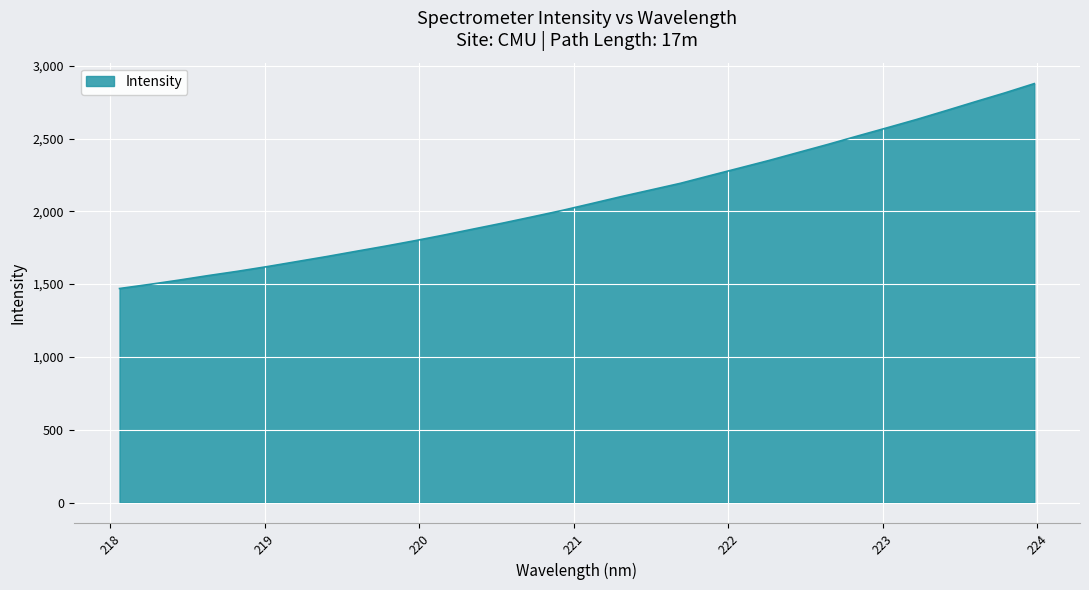

What is the smallest value displayed?

1469.9